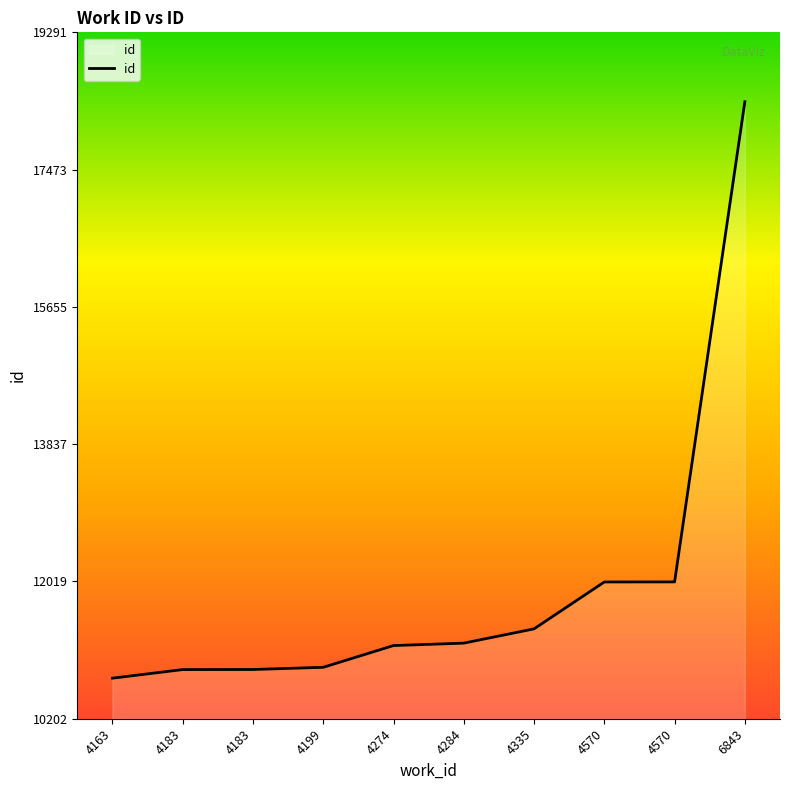

Reading left to right, list all the values displayed in this chart.

4163=10739	4183=10853	4183=10854	4199=10883	4274=11171	4284=11203	4335=11392	4570=12013	4570=12014	6843=18373